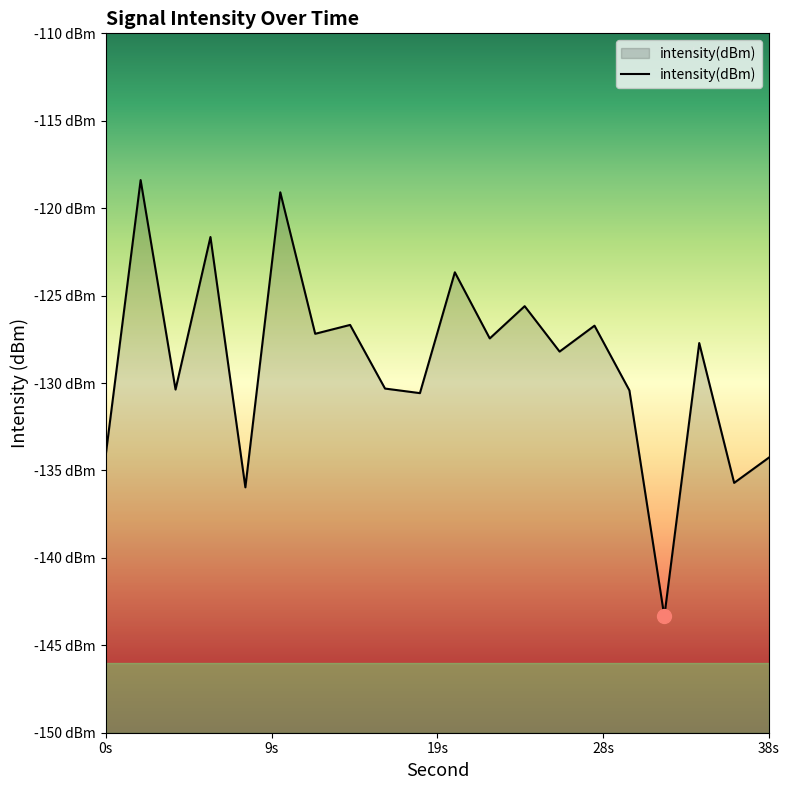

True or false: the data shows -121.6 at 6.

True